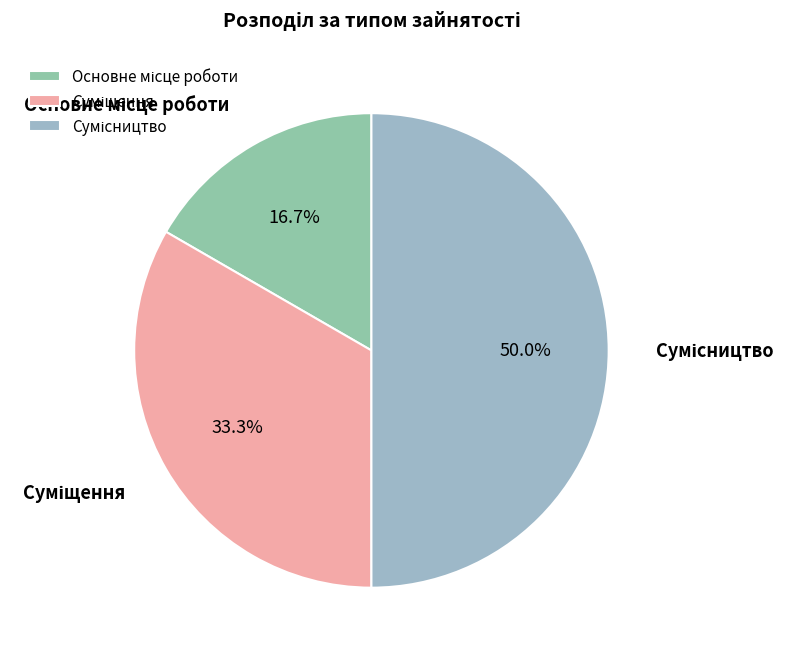

What is the largest slice in the pie chart?

Сумісництво